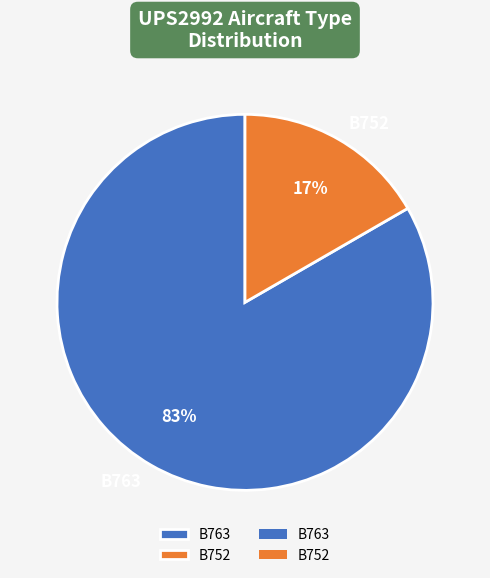

Which slice represents more than half of the pie?

B763